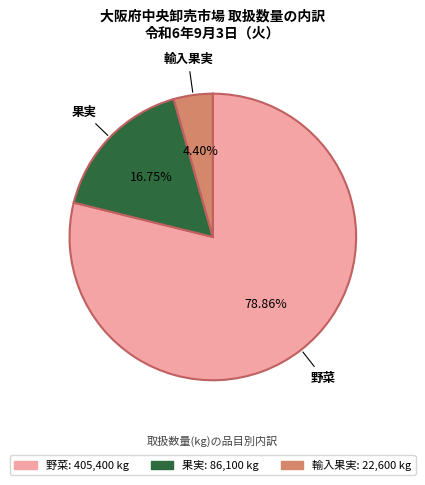

The 野菜 slice represents 79% of the pie. True or false?

True